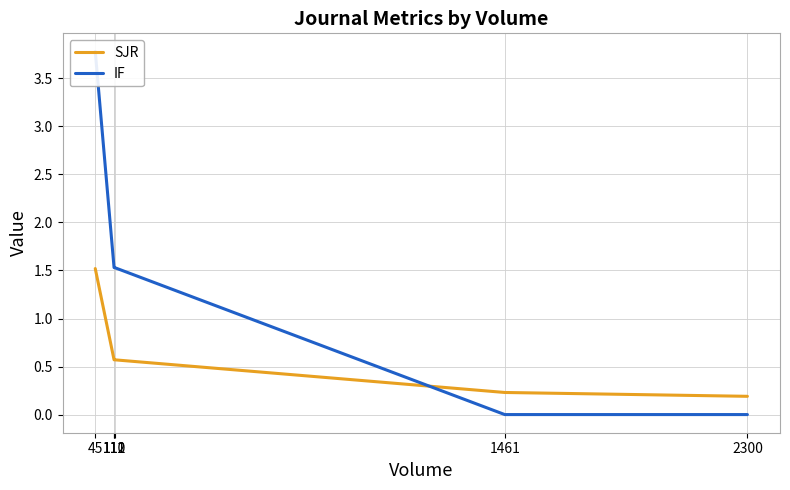

Which series has the widest spread of values?

IF